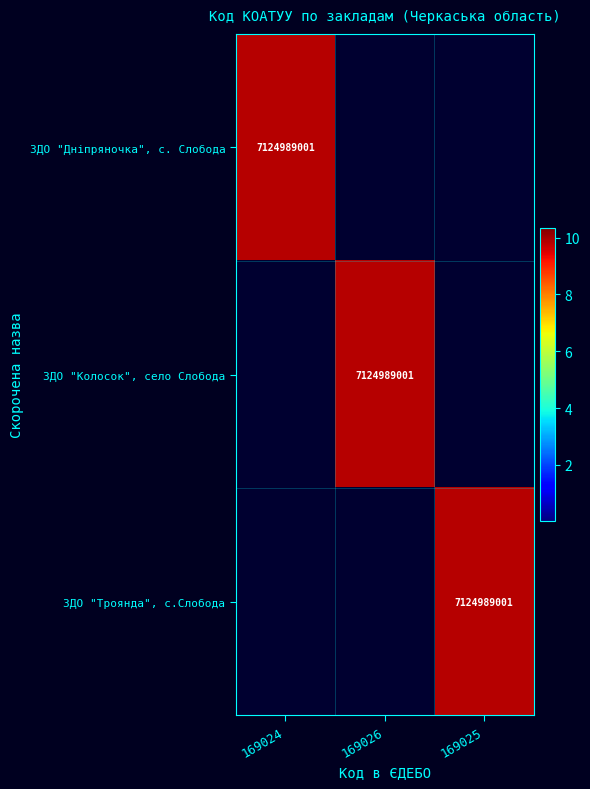

How many series are shown in this chart?

3